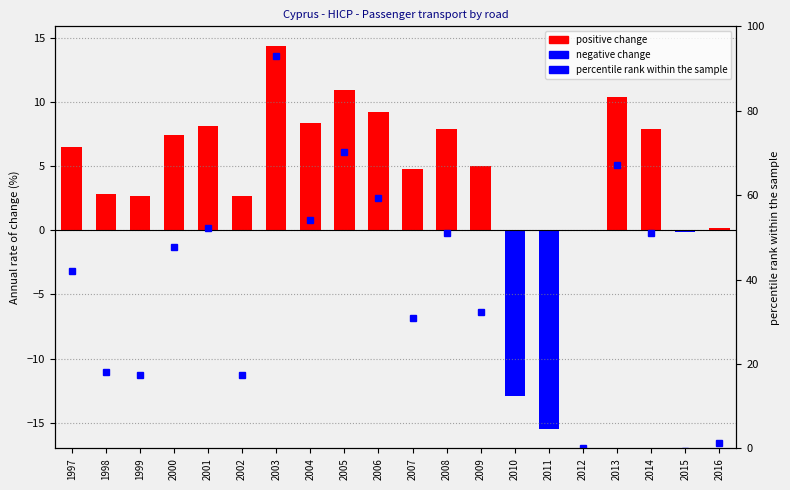

Which label corresponds to the largest value in the chart?

2003